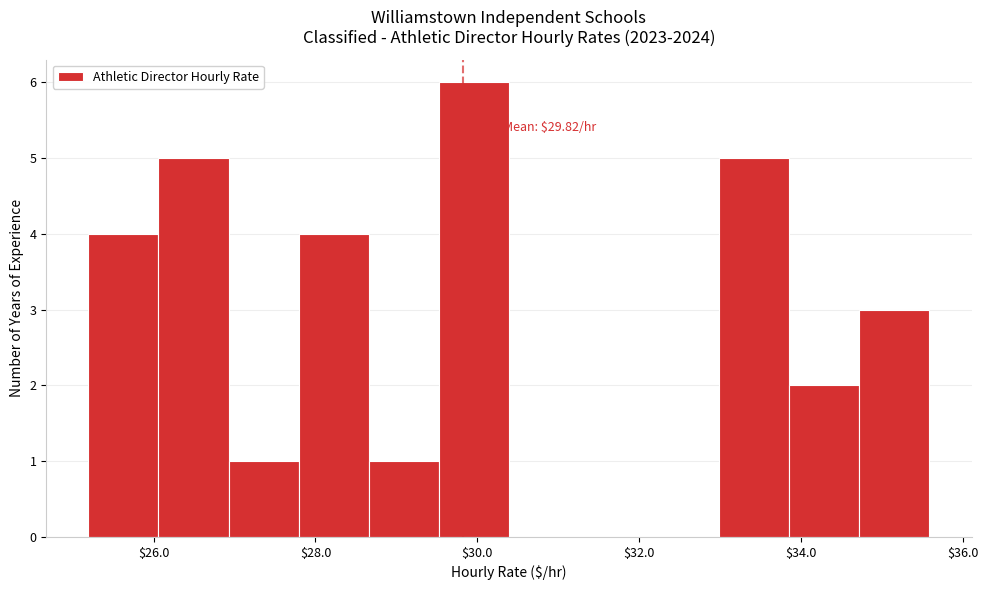

Which range on the x-axis has the tallest bar?

29.6 to 30.4